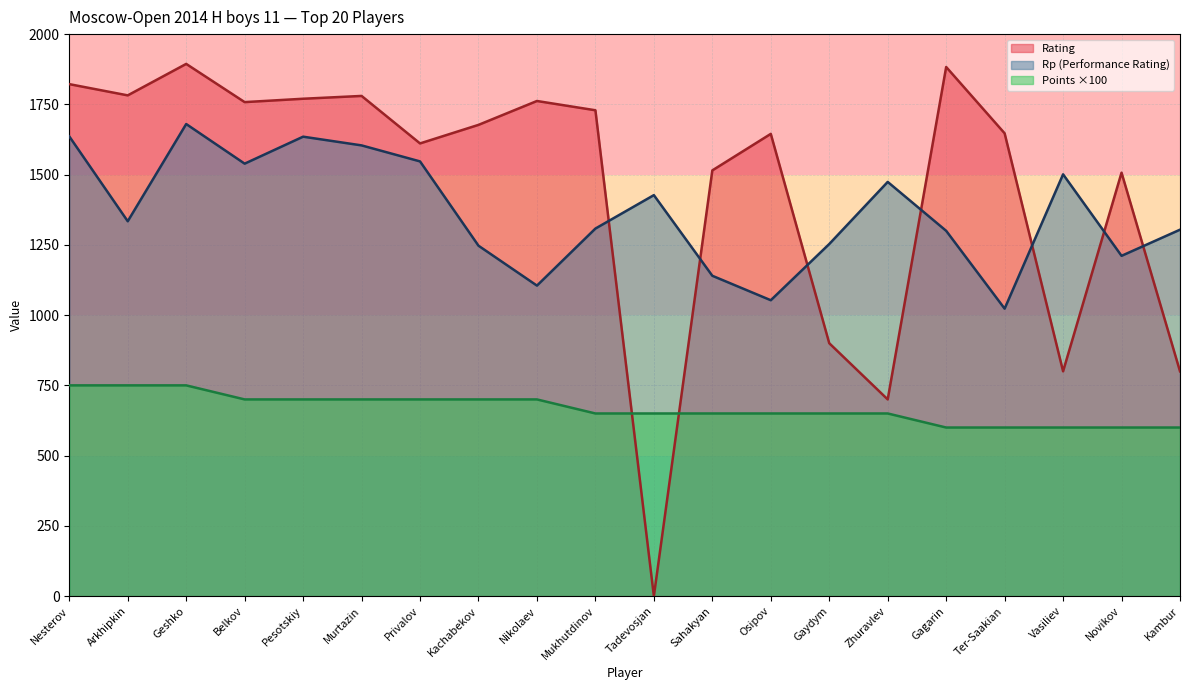

Reading left to right, transcribe all the data shown in this chart.

Rating: Nesterov=1822	Arkhipkin=1782	Geshko=1894	Belkov=1758	Pesotskiy=1770	Murtazin=1780	Privalov=1611	Kachabekov=1677	Nikolaev=1762	Mukhutdinov=1729	Tadevosjan=0	Sahakyan=1515	Osipov=1645	Gaydym=900	Zhuravlev=700	Gagarin=1883	Ter-Saakian=1647	Vasiliev=800	Novikov=1507	Kambur=800
Rp: Nesterov=1636	Arkhipkin=1334	Geshko=1680	Belkov=1539	Pesotskiy=1635	Murtazin=1604	Privalov=1547	Kachabekov=1247	Nikolaev=1105	Mukhutdinov=1308	Tadevosjan=1427	Sahakyan=1140	Osipov=1053	Gaydym=1253	Zhuravlev=1474	Gagarin=1300	Ter-Saakian=1023	Vasiliev=1501	Novikov=1211	Kambur=1304
Points: Nesterov=750	Arkhipkin=750	Geshko=750	Belkov=700	Pesotskiy=700	Murtazin=700	Privalov=700	Kachabekov=700	Nikolaev=700	Mukhutdinov=650	Tadevosjan=650	Sahakyan=650	Osipov=650	Gaydym=650	Zhuravlev=650	Gagarin=600	Ter-Saakian=600	Vasiliev=600	Novikov=600	Kambur=600